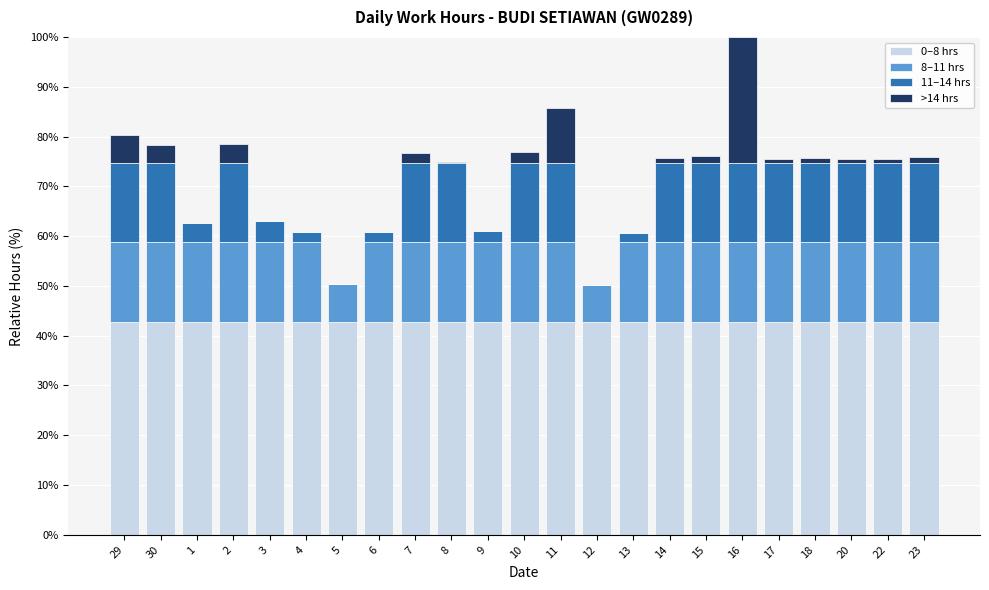

At which category is the sum across all series the highest?

16